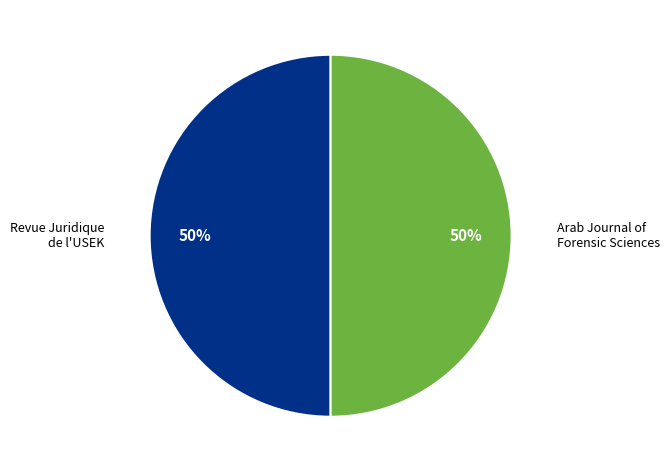

To the nearest percent, what is the average slice percentage?

50%